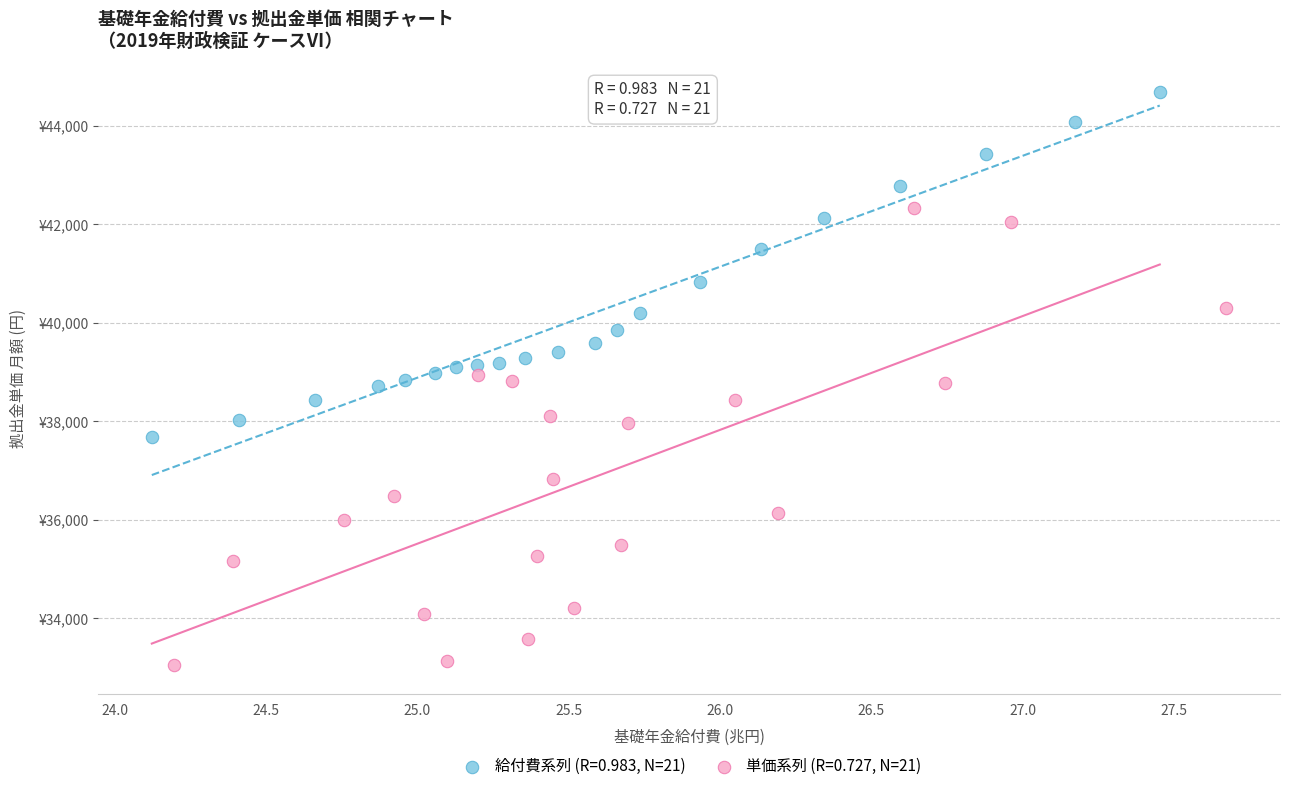

What are all the series names shown in the legend?

給付費系列 (R=0.983, N=21), 単価系列 (R=0.727, N=21)